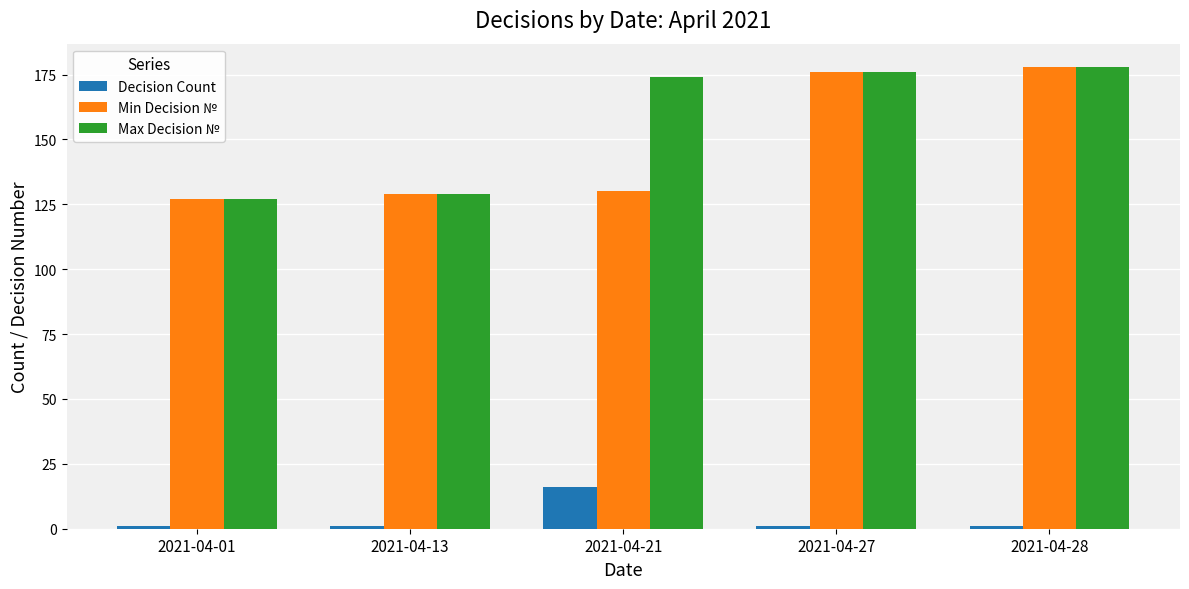

Is the value of Decision Count at 2021-04-27 greater than the value of Min Decision № at 2021-04-28?

No